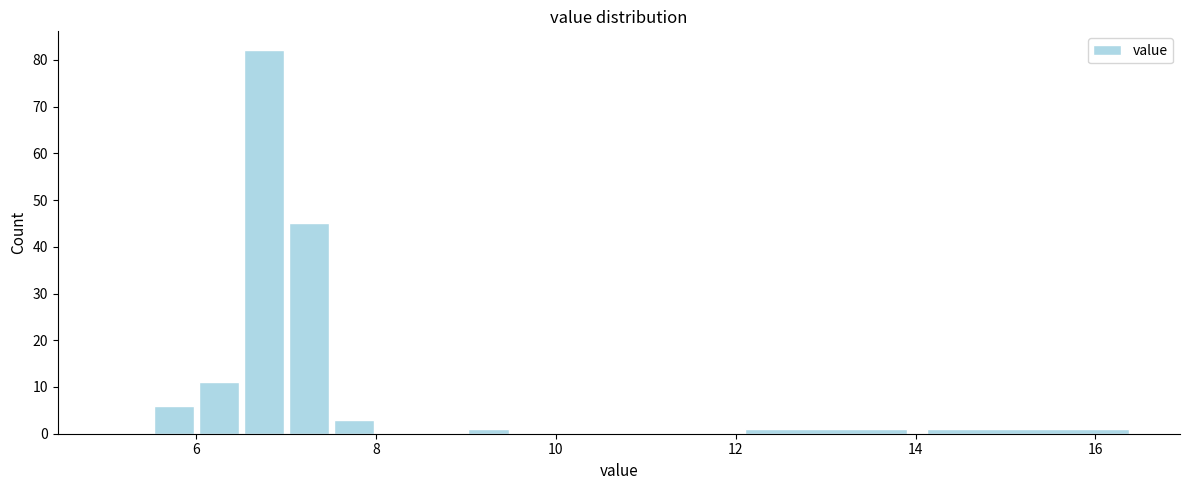

Around what value on the x-axis is the tallest bar? Give the approximate position of its centre, as read against the axis.

6.8